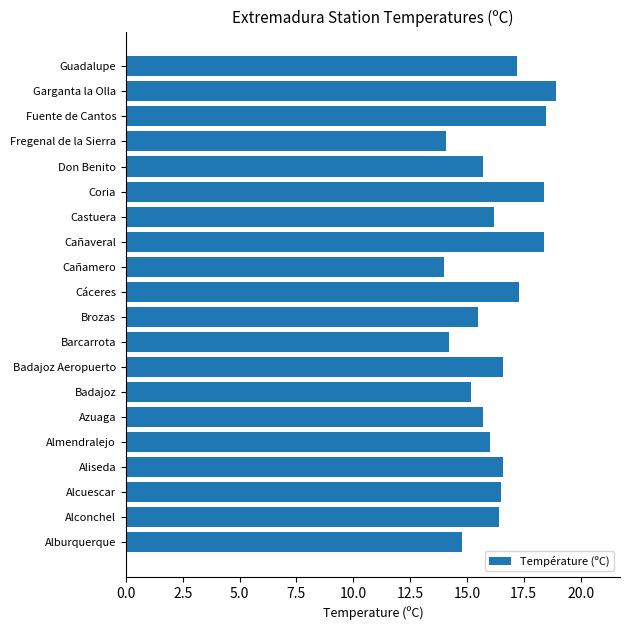

What is the difference between the maximum and minimum values?

4.9